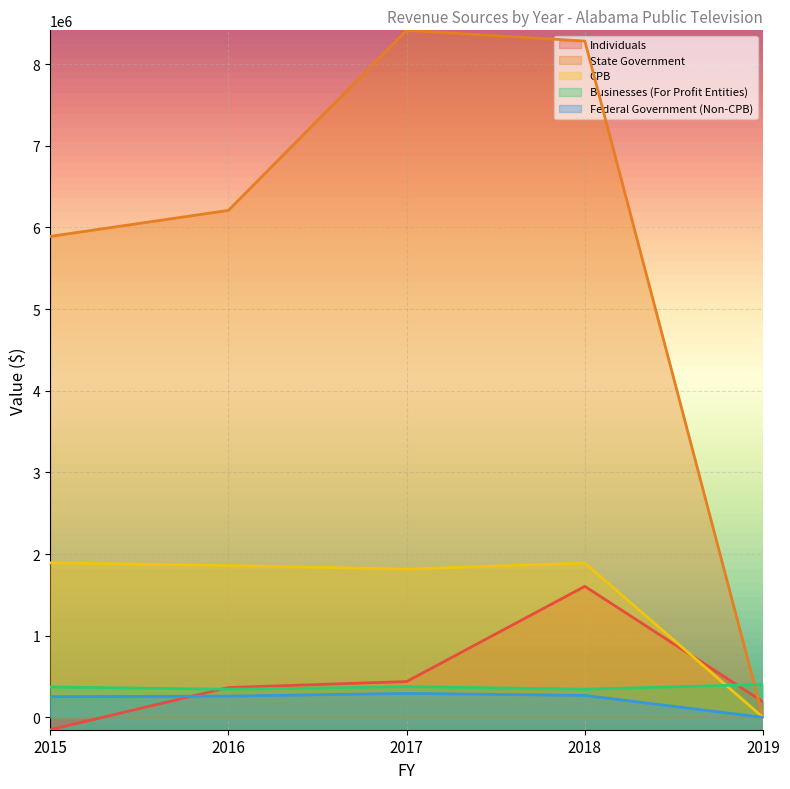

At which category does Individuals reach its first local peak?

2018